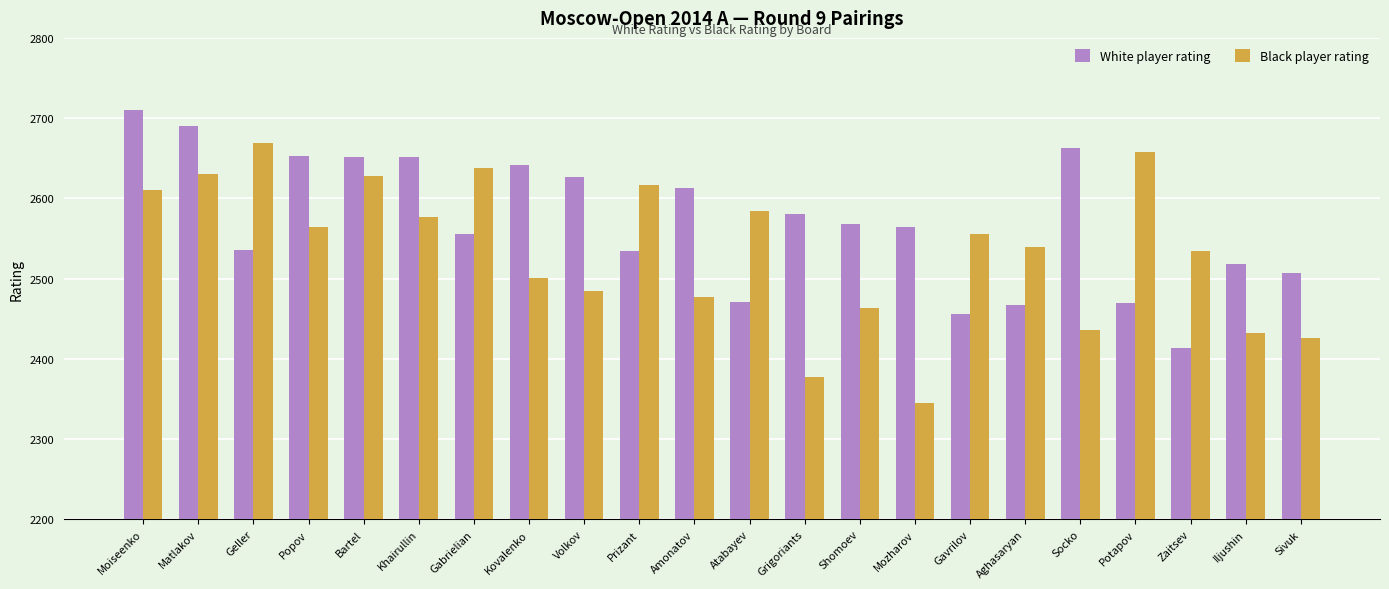

Is it true that Black player rating equals 2463 at Shomoev?

True